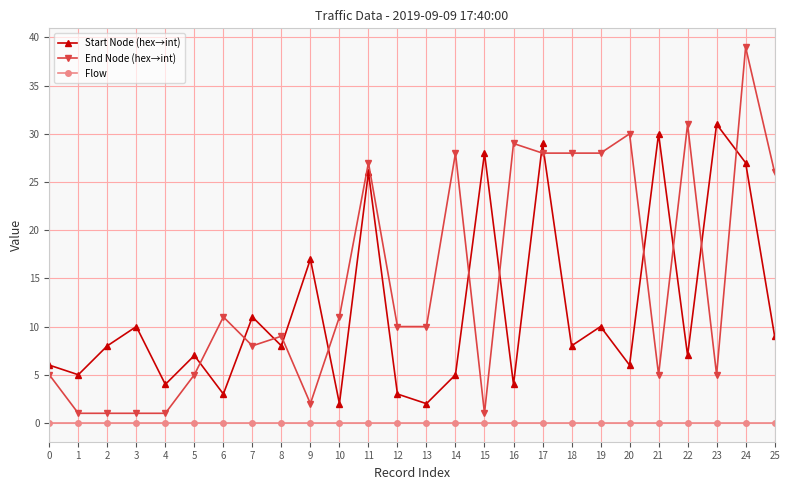

What is the difference between the Start Node (hex→int) values at 20 and 14?

1